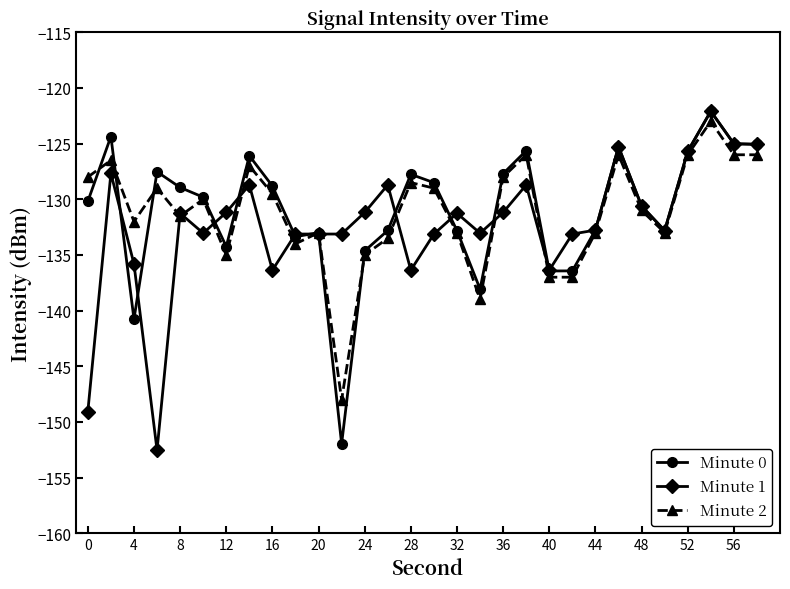

How many lines are shown in the chart?

3